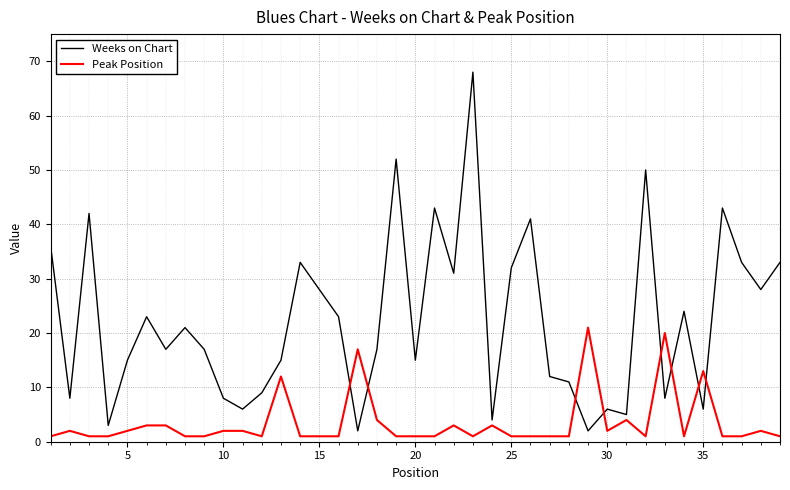

Which series ends up on top after the final intersection of Weeks on Chart and Peak Position?

Weeks on Chart